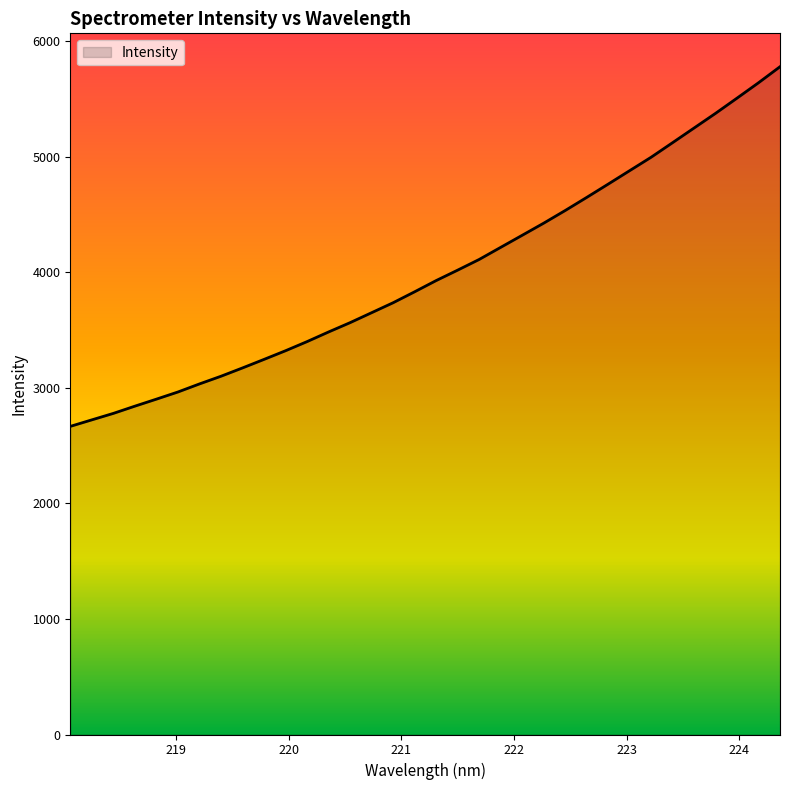

What is the minimum value shown in the chart?

2666.0